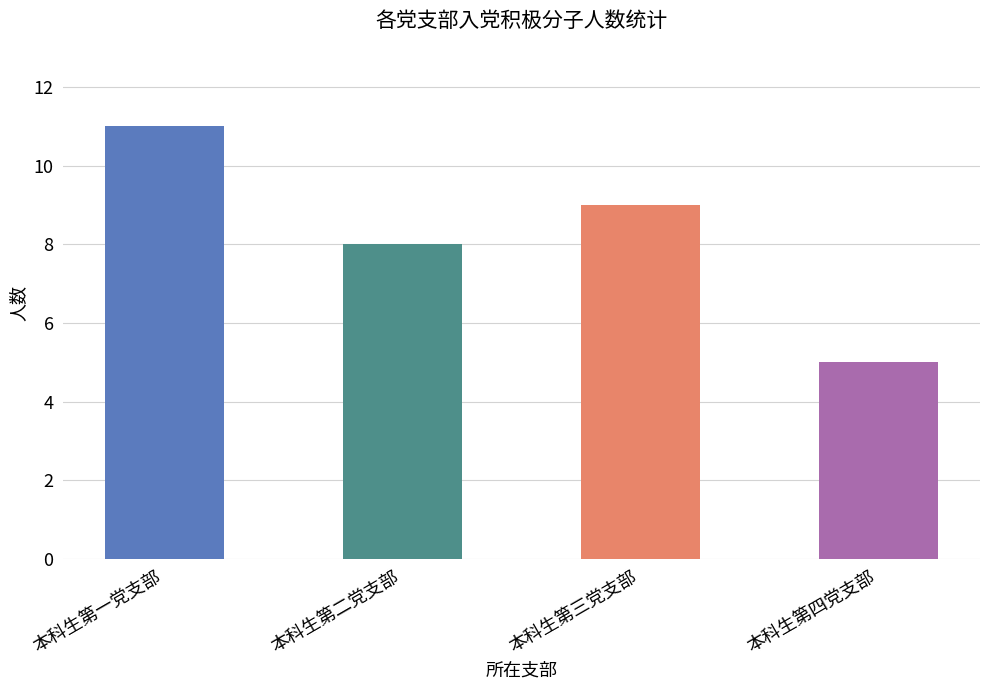

Are the bars grouped side by side (vs. stacked)?

No